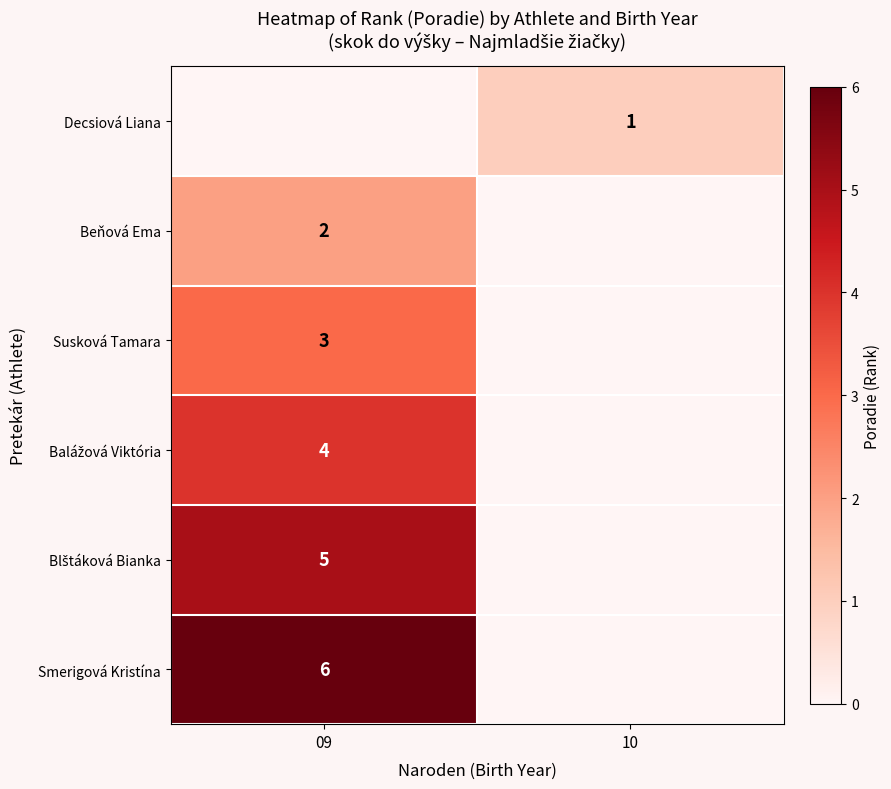

Count the number of categories in the chart.

2